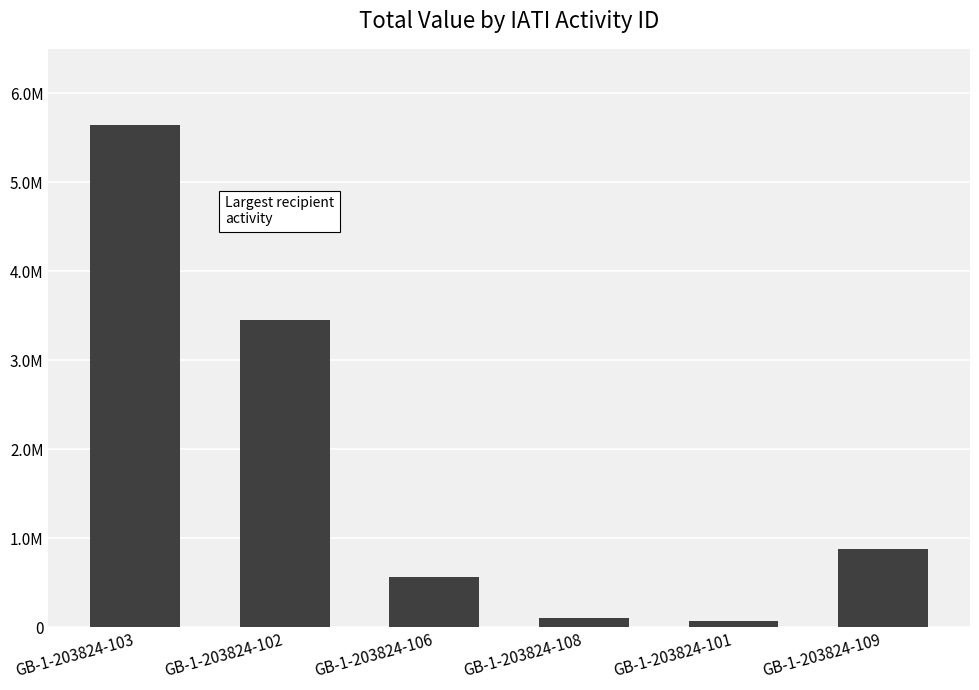

Which label corresponds to the smallest value in the chart?

GB-1-203824-101